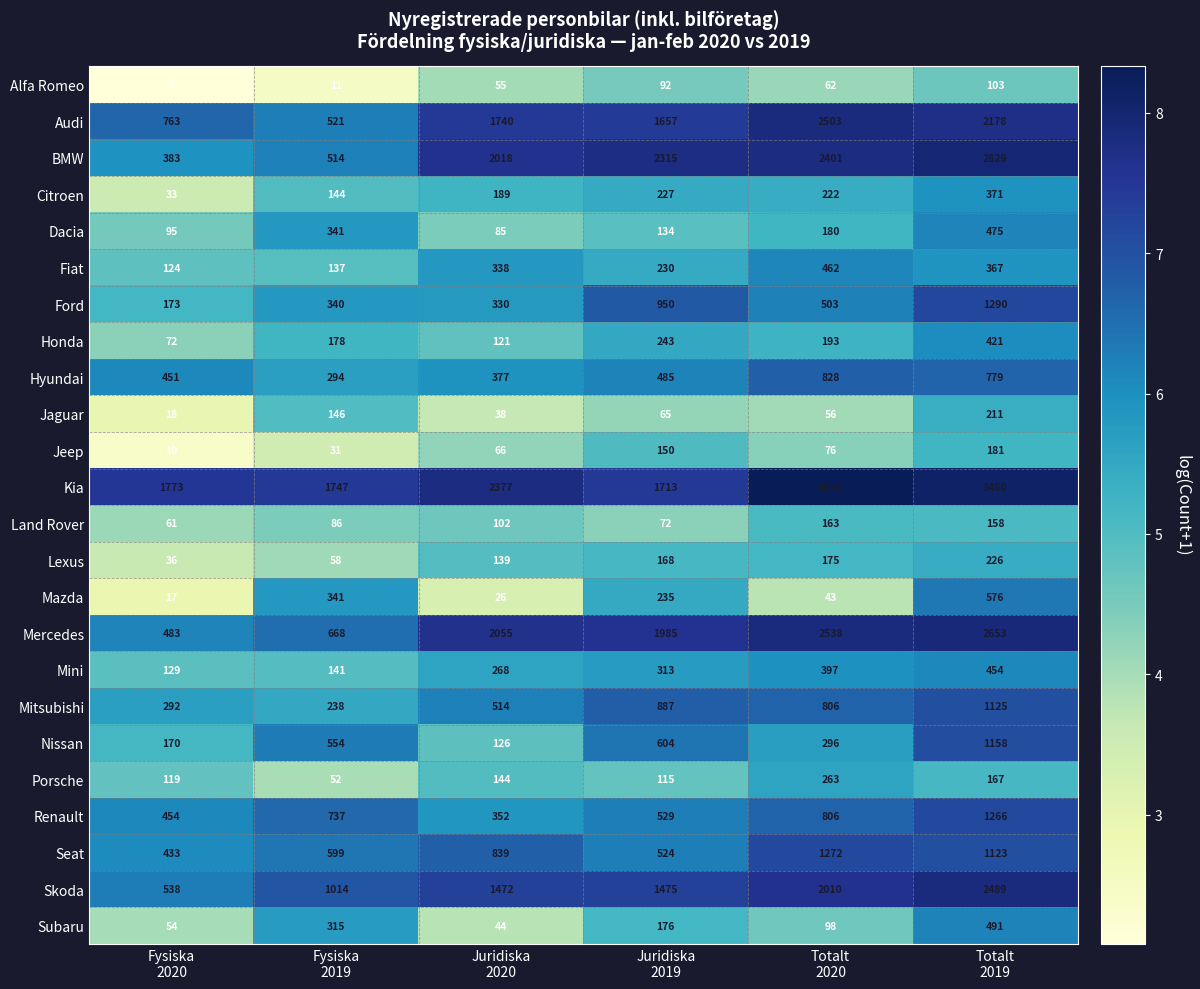

List the series in order of their peak value, highest first.

Kia, BMW, Mercedes, Audi, Skoda, Ford, Seat, Renault, Nissan, Mitsubishi, Hyundai, Mazda, Subaru, Dacia, Fiat, Mini, Honda, Citroen, Porsche, Lexus, Jaguar, Jeep, Land Rover, Alfa Romeo